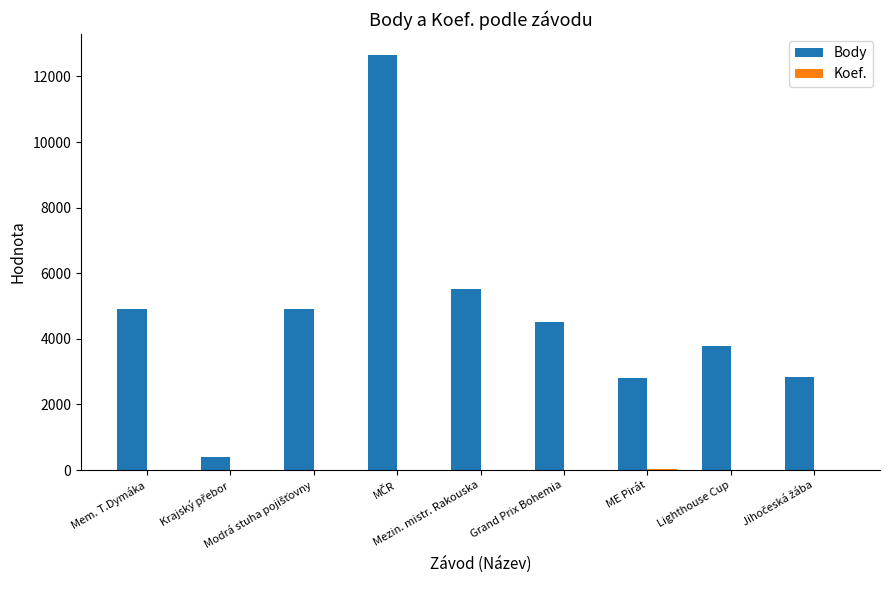

Which series has the largest total across all categories?

Body